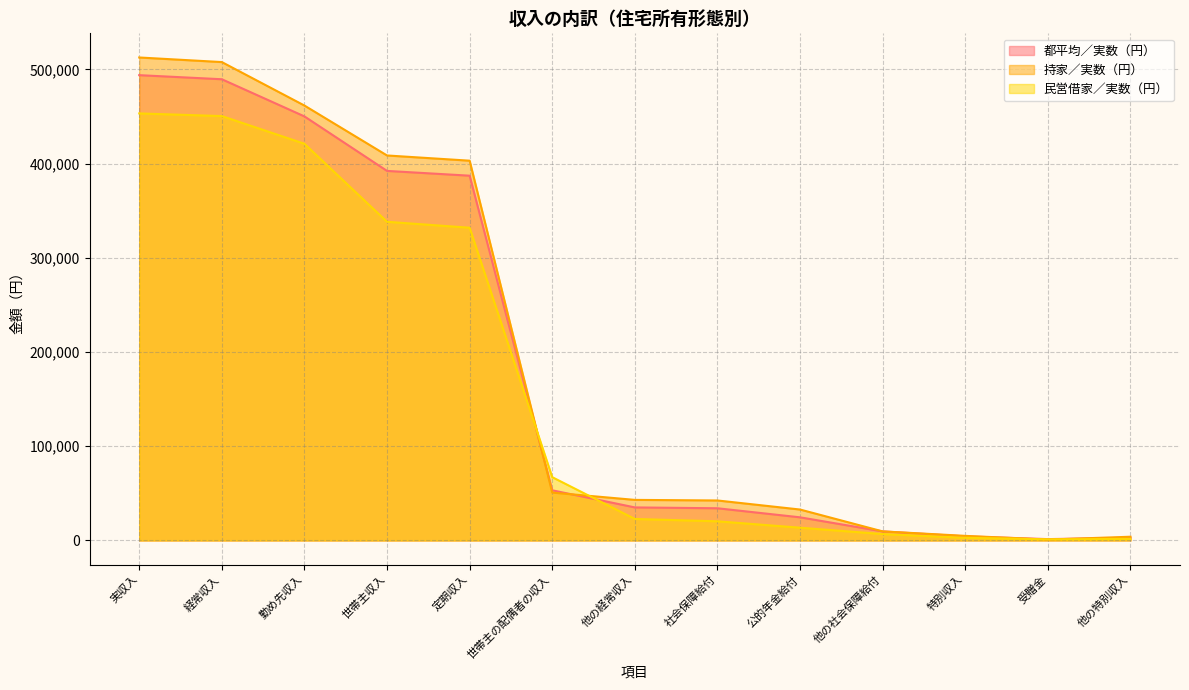

What is the sum of the 都平均／実数（円） values at 公的年金給付 and 特別収入?

28890